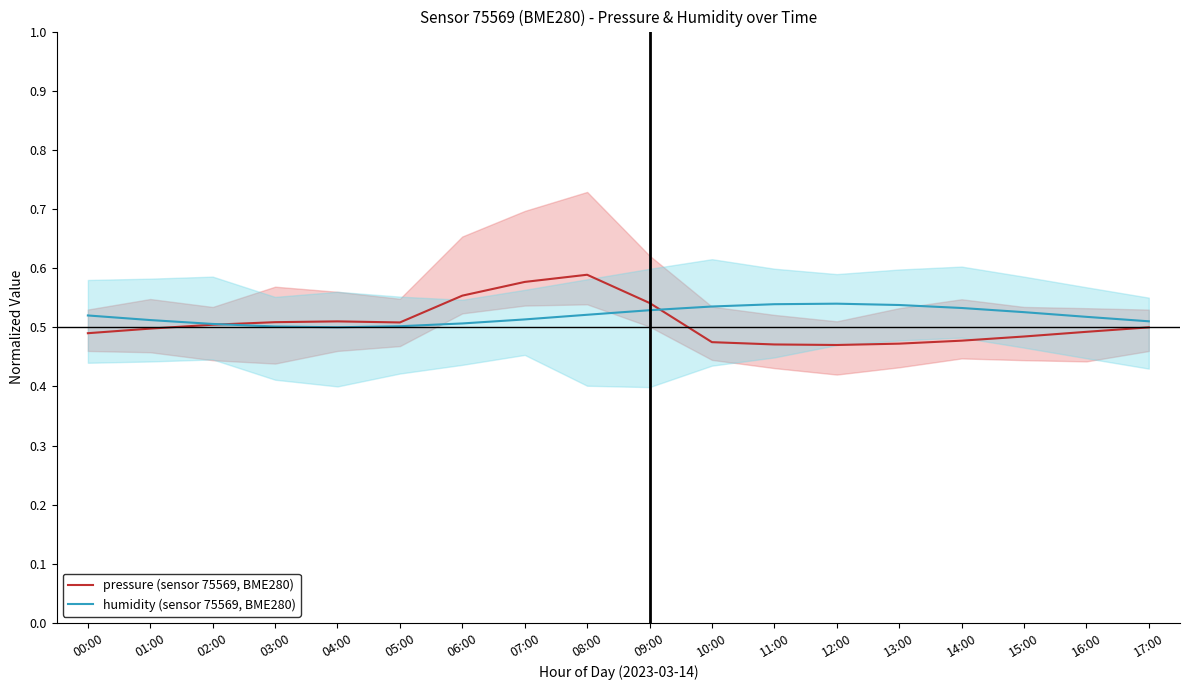

Rank the series by their maximum value, from lowest to highest.

humidity (sensor 75569, BME280), pressure (sensor 75569, BME280)